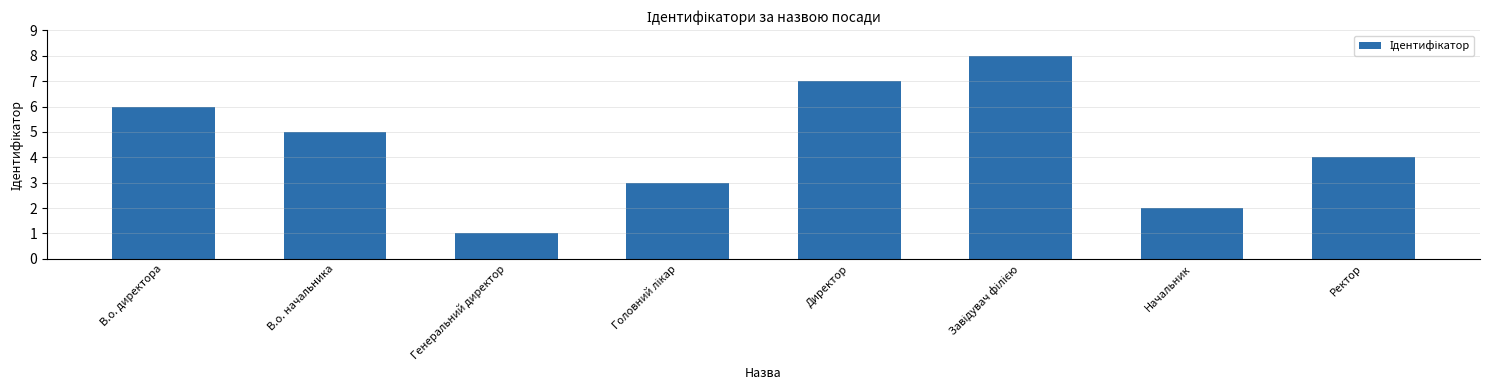

Reading right to left, what are all the values shown in this chart?

4	2	8	7	3	1	5	6